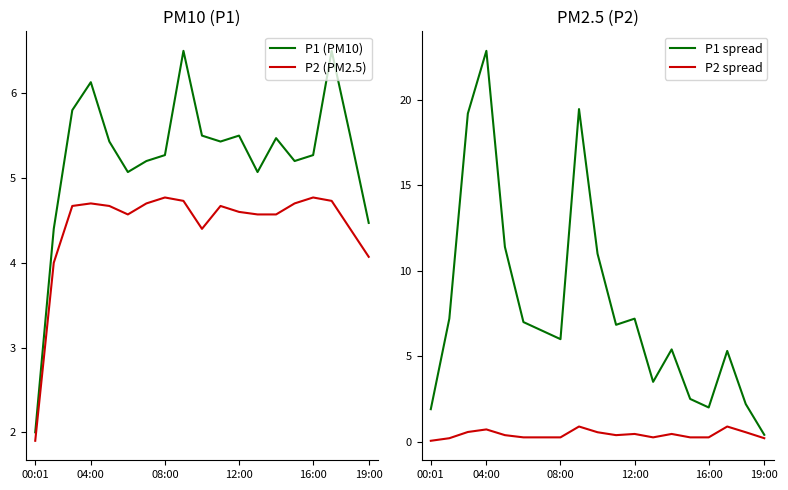

How many times do P1 spread and P2 (PM2.5) cross each other?

5